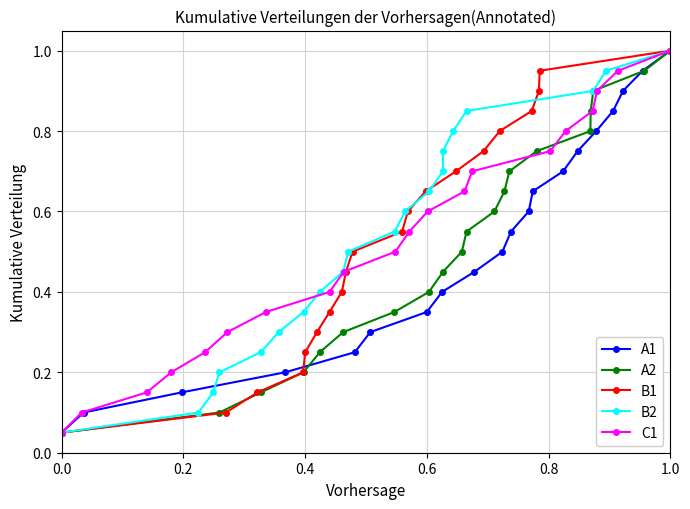

Count the number of categories in the chart.

20